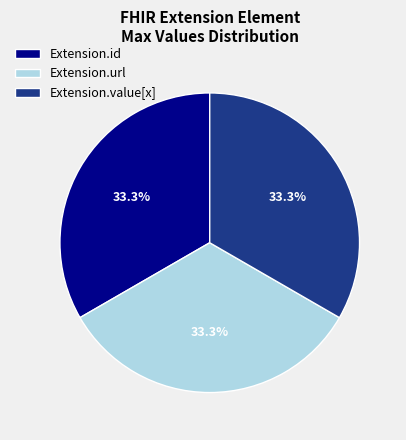

Is Extension.id the majority of the pie?

No